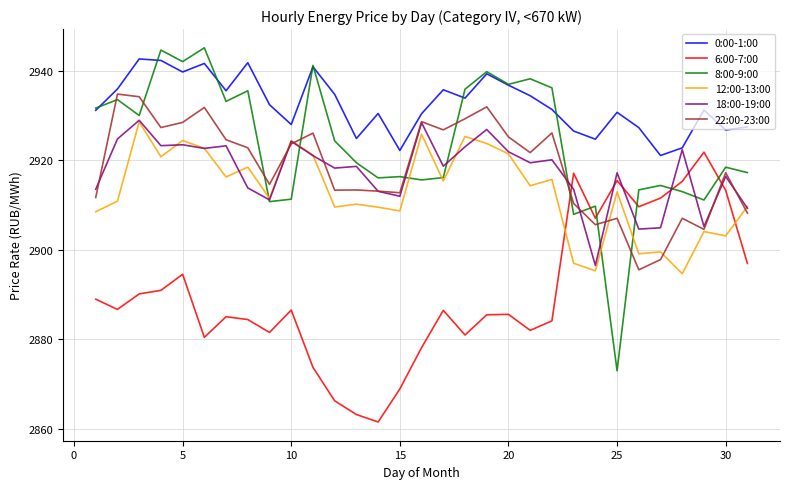

True or false: 12:00-13:00 and 0:00-1:00 intersect in this chart.

False